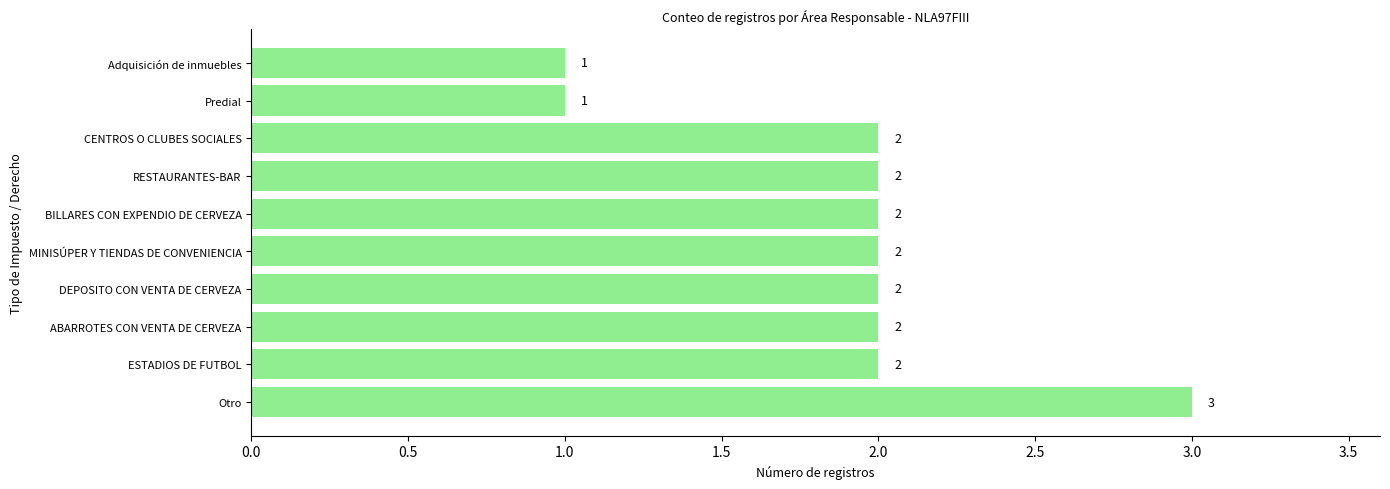

Which label corresponds to the largest value in the chart?

Otro